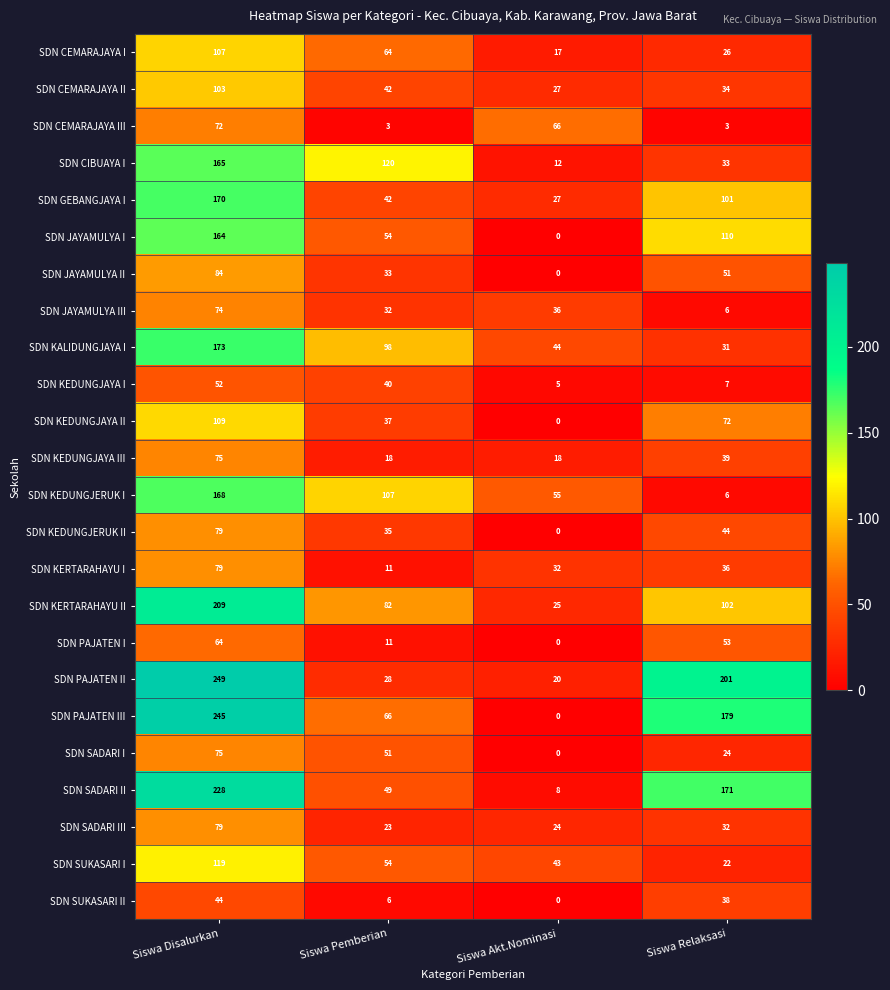

True or false: SDN SADARI I has a value of -43 at Siswa Akt.Nominasi.

False